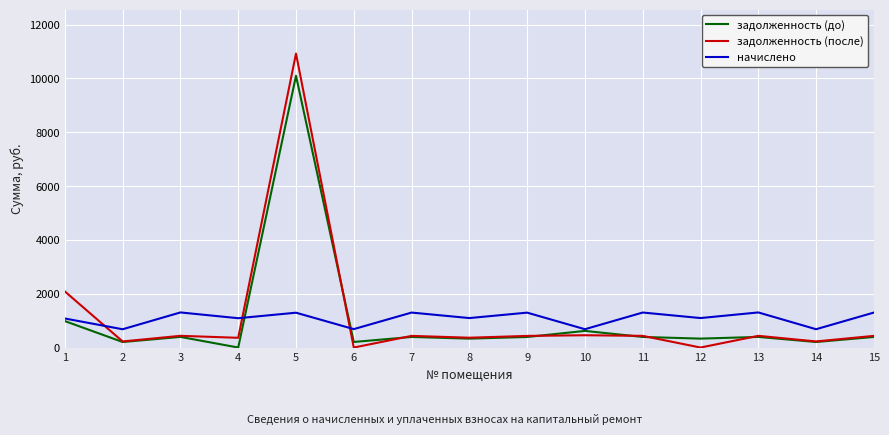

What is the difference between the maximum and minimum values in the задолженность (после) series?

10924.4